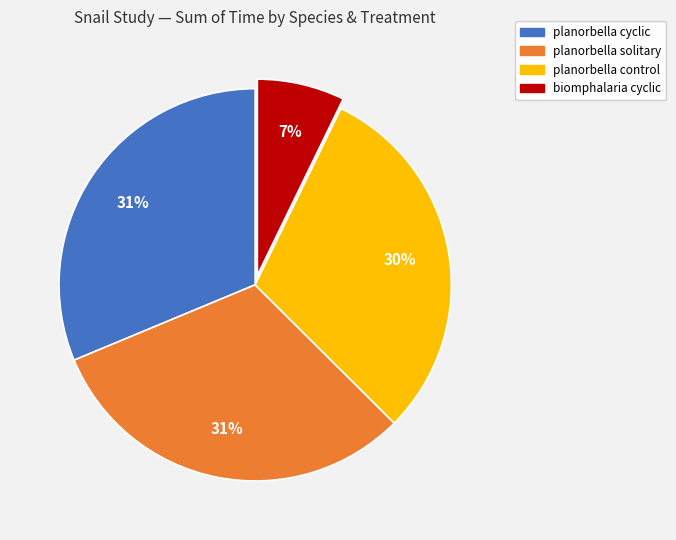

Is there a majority slice in this chart?

No